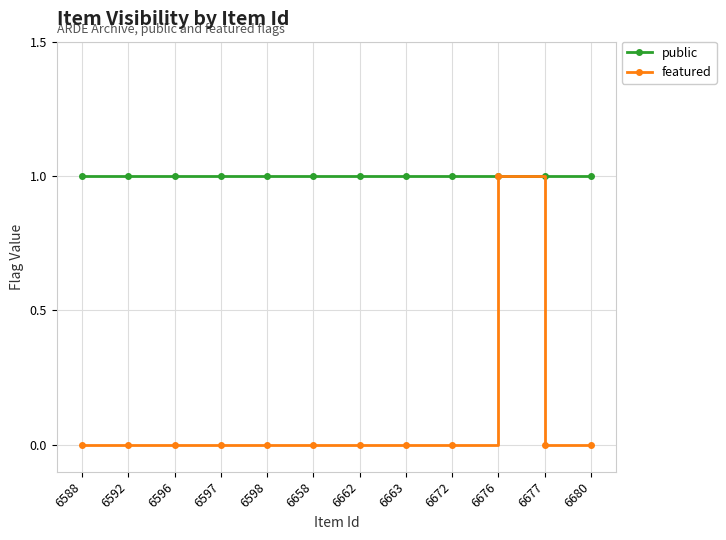

Rank the series by their average value, from lowest to highest.

featured, public